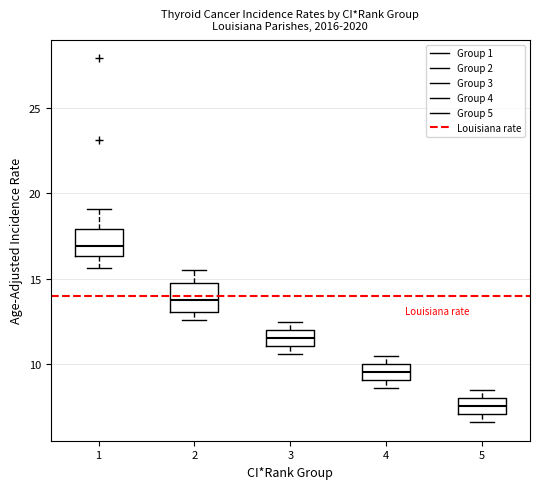

Which box has the highest median line?

1